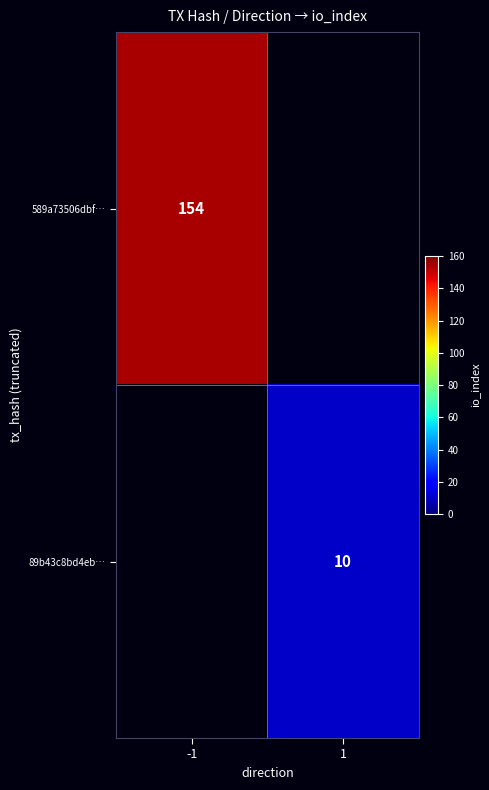

Is the value of 89b43c8bd4eb… at 1 greater than the value of 589a73506dbf… at -1?

No